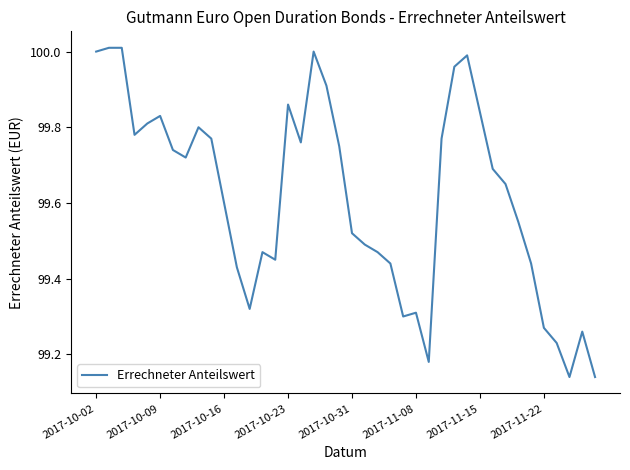

What is the sum of all values?

3984.7